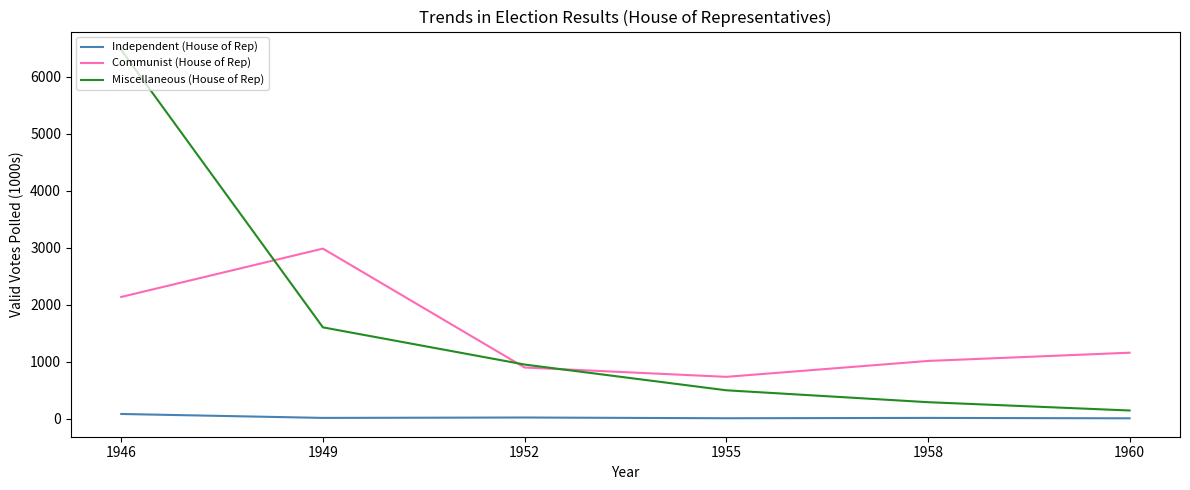

At how many categories does at least one series exceed 2578?

2